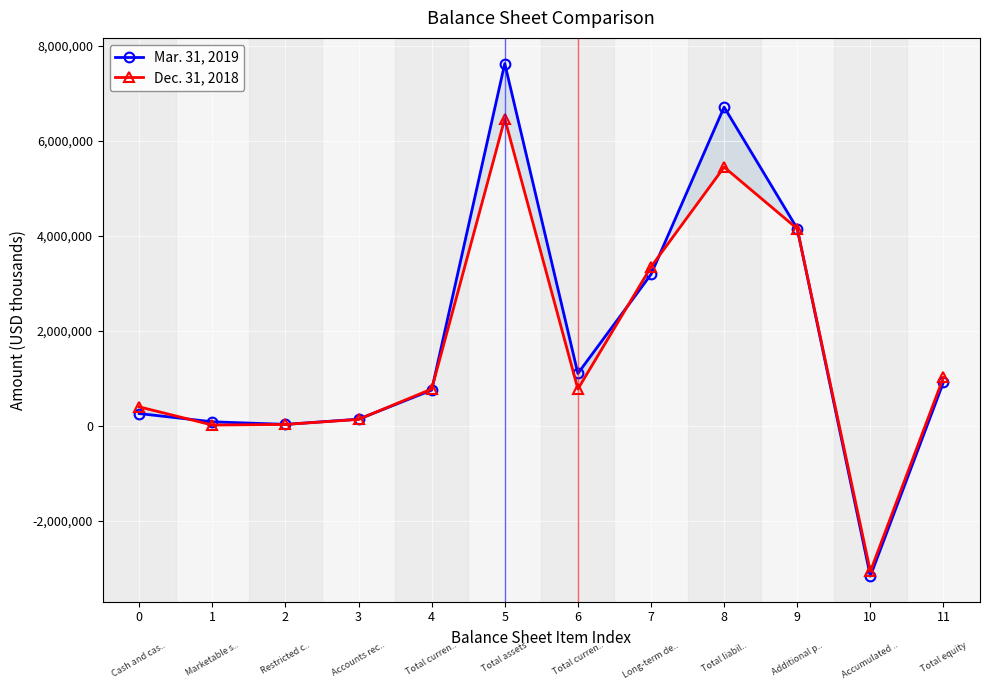

At which category does Dec. 31, 2018 reach its first local peak?

5